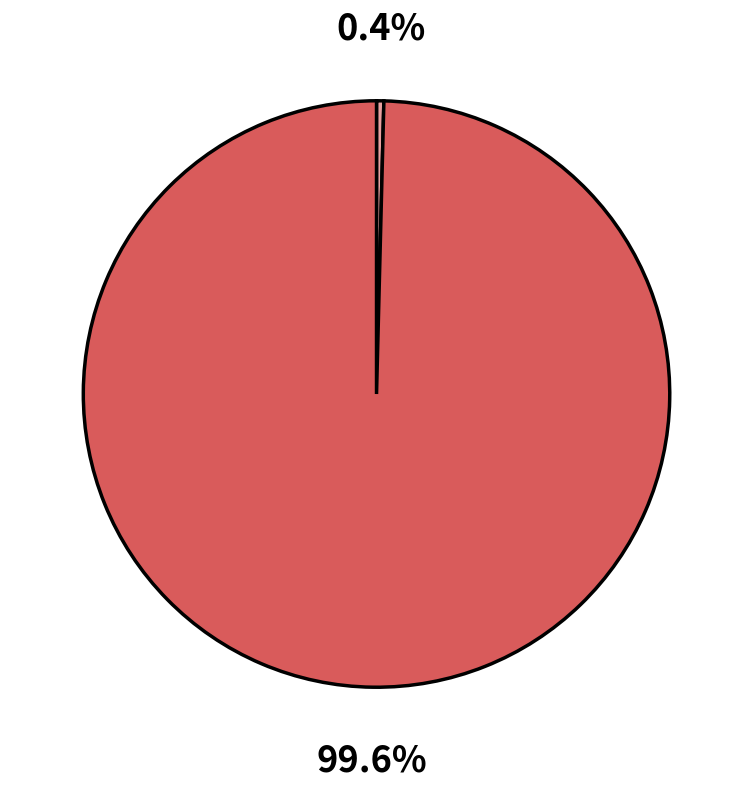

Does any single category account for the majority?

Yes